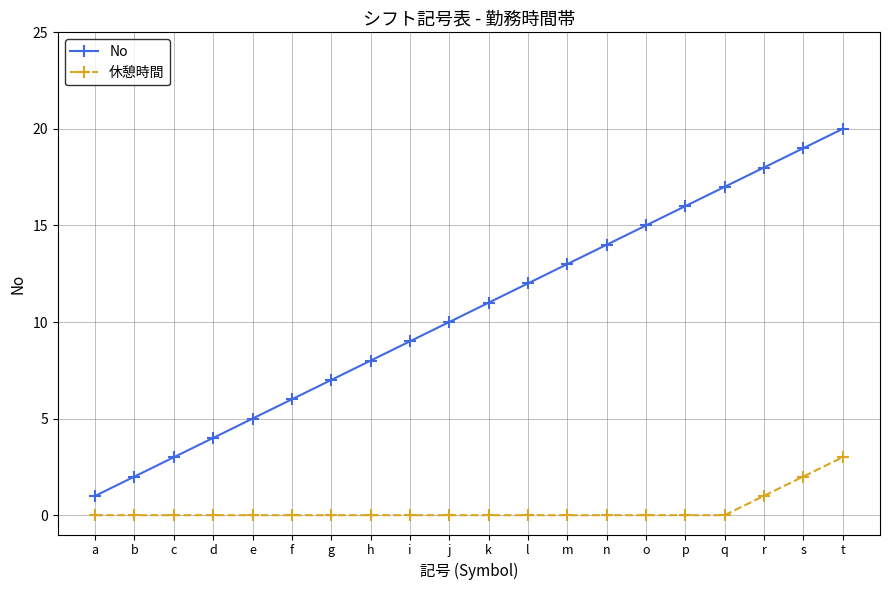

Count the number of categories in the chart.

20